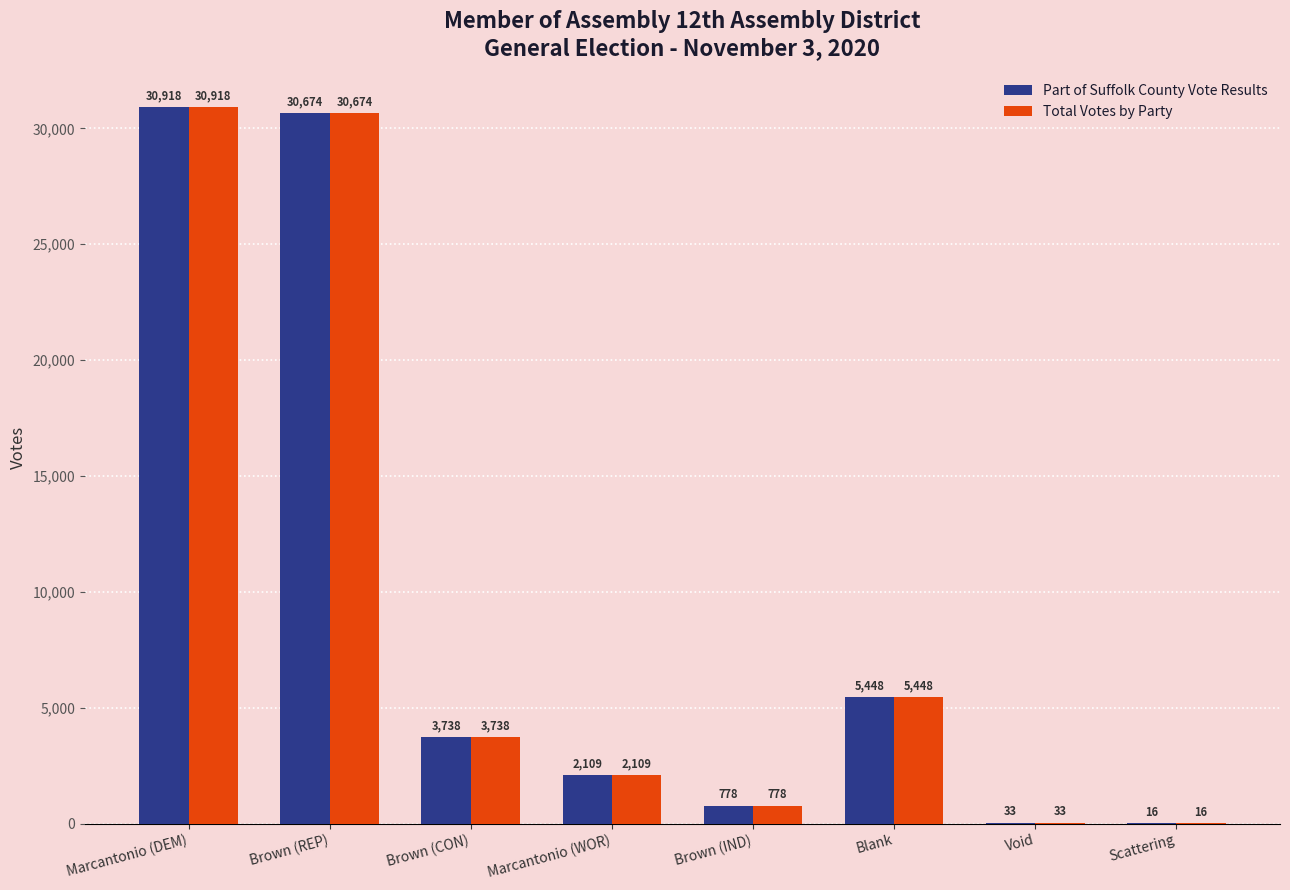

What is the sum of the Part of Suffolk County Vote Results values at Blank and Brown (CON)?

9186